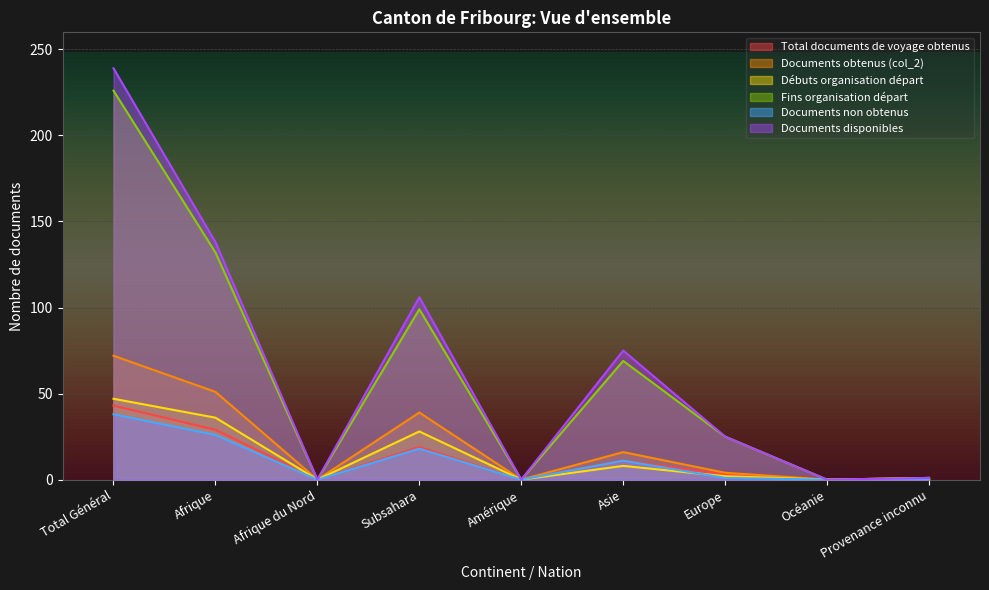

What is the label of the 5th point from the left?

Amérique